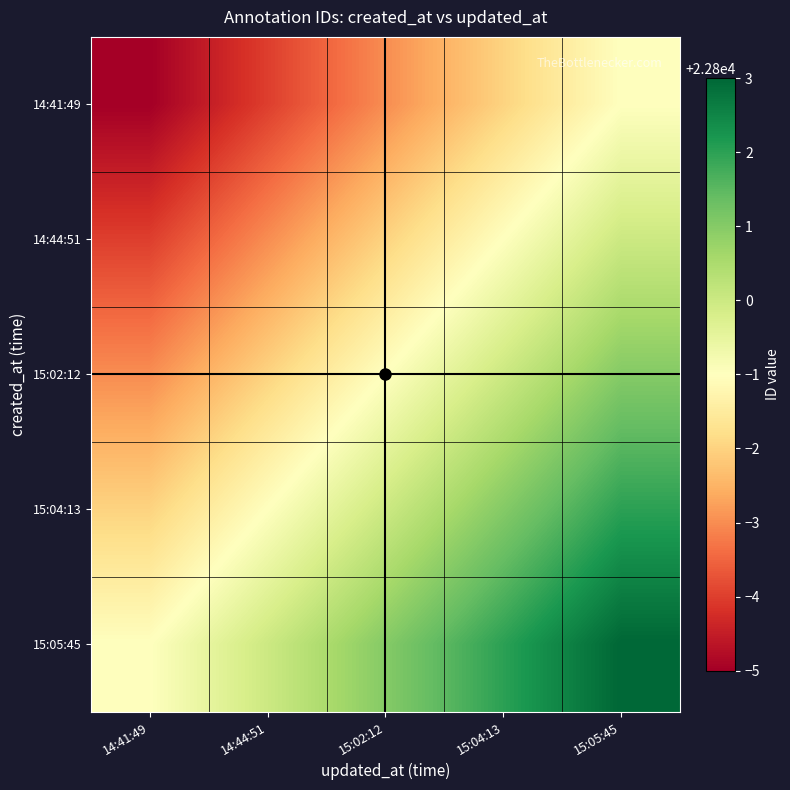

Which series has the largest total across all categories?

15:05:45